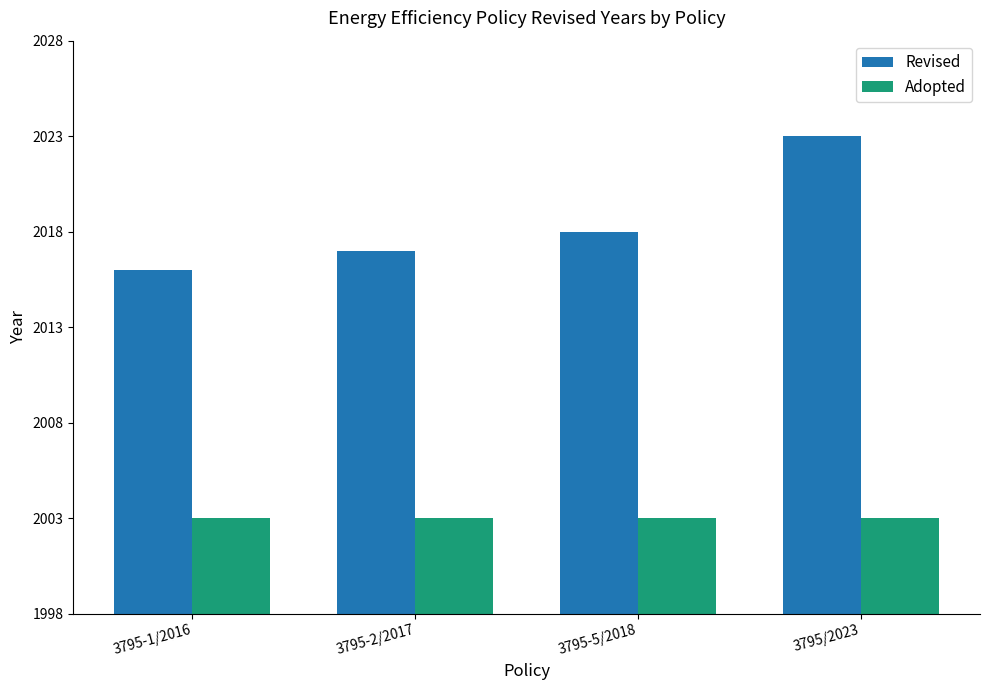

True or false: Revised has a value of 2023 at 3795/2023.

True